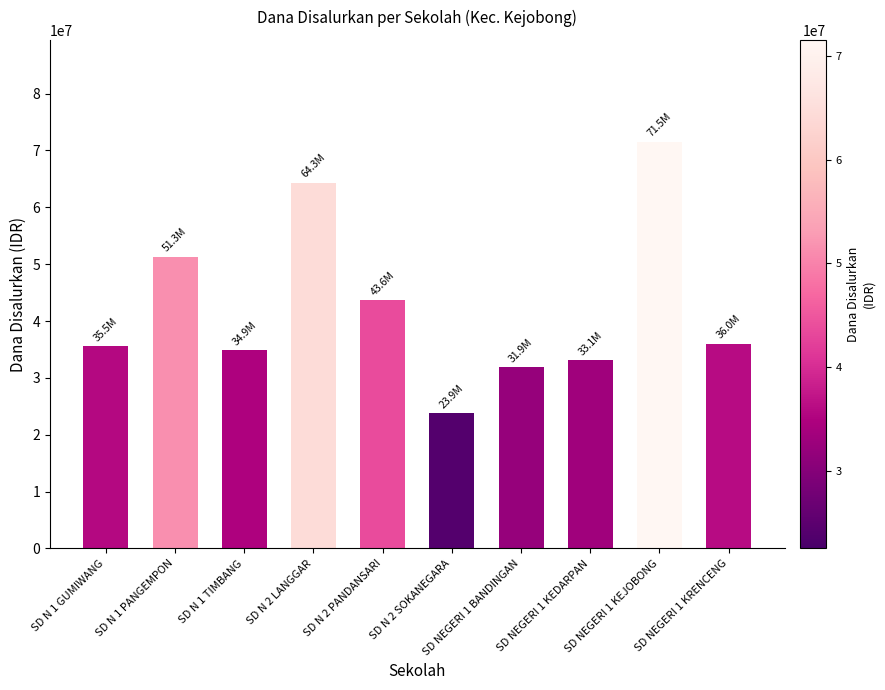

What is the label of the 8th bar from the left?

SD NEGERI 1 KEDARPAN